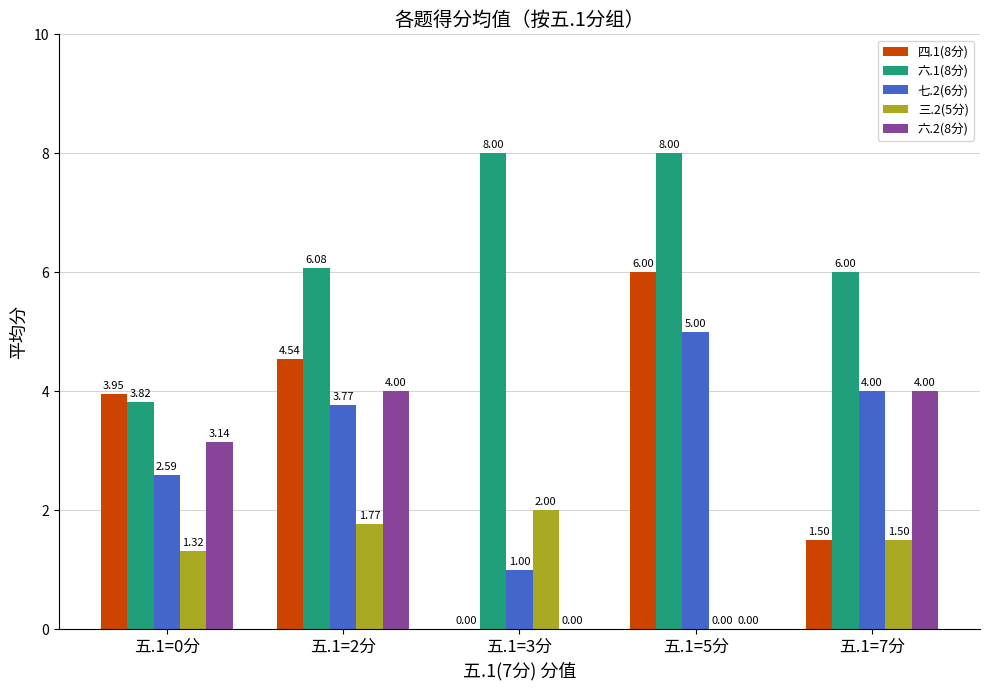

The 七.2(6分) series shows 2.6 at 五.1=0分. True or false?

True